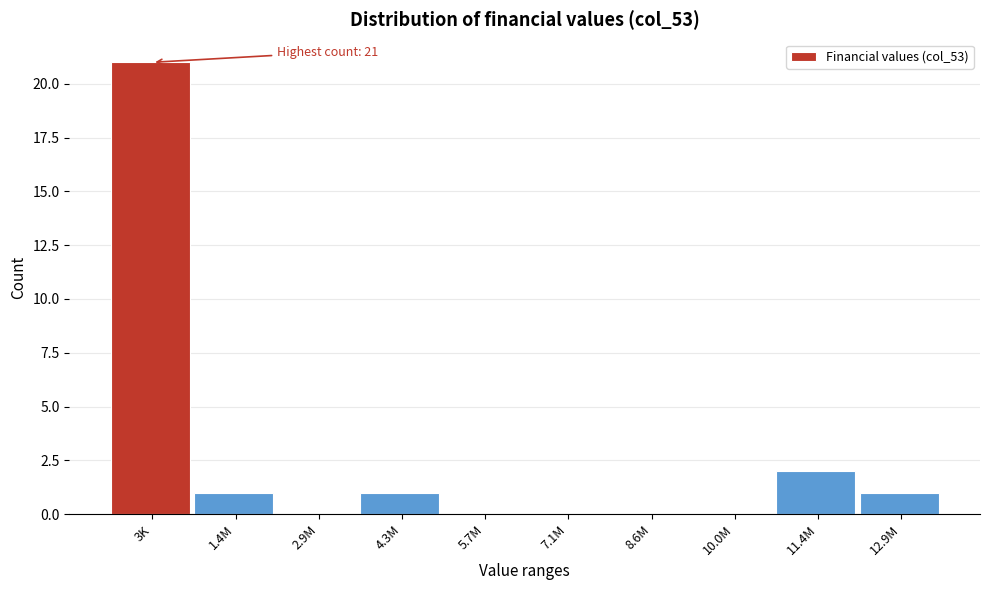

Reading left to right, list all the values displayed in this chart.

3K=21	1.4M=1	2.9M=0	4.3M=1	5.7M=0	7.1M=0	8.6M=0	10.0M=0	11.4M=2	12.9M=1